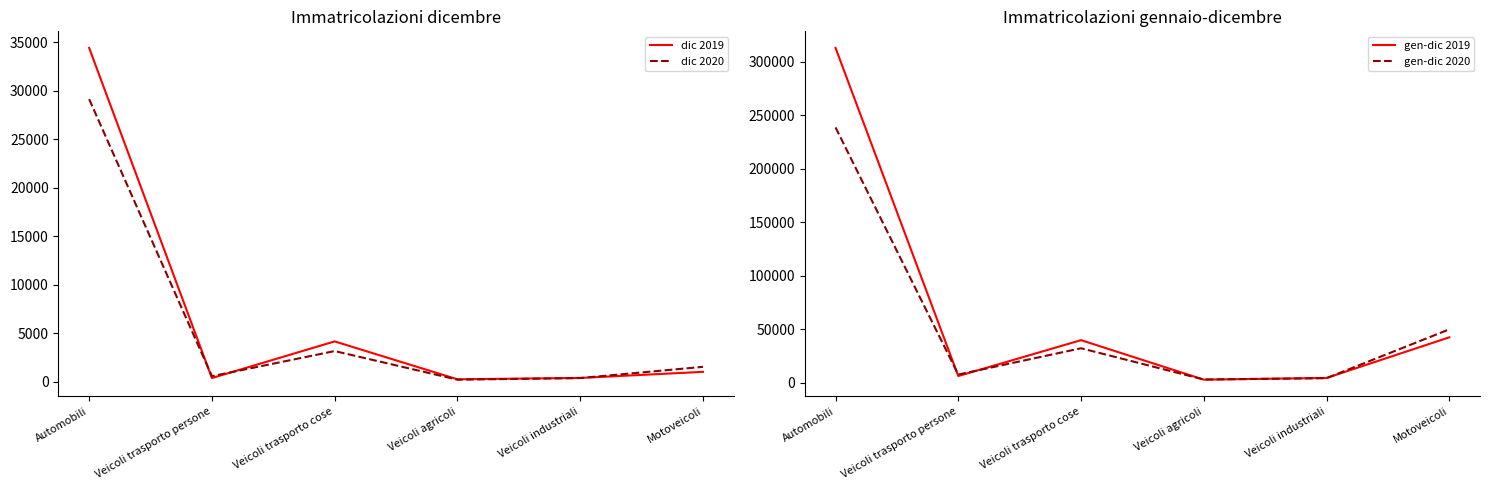

What is the sum of all gen-dic 2019 values?

409876